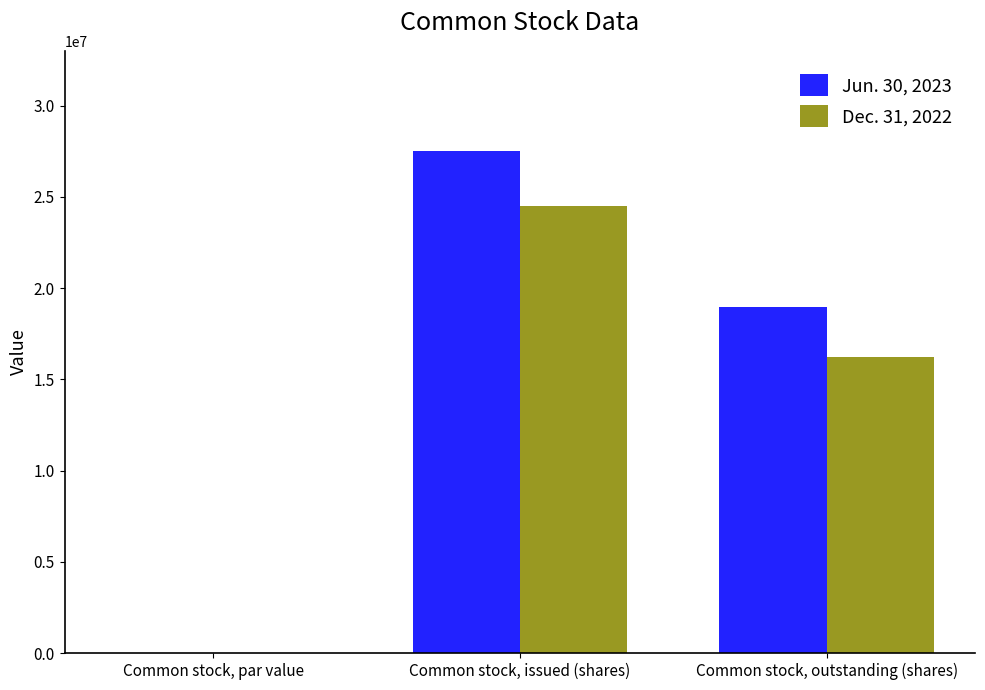

What are all the series names shown in the legend?

Jun. 30, 2023, Dec. 31, 2022